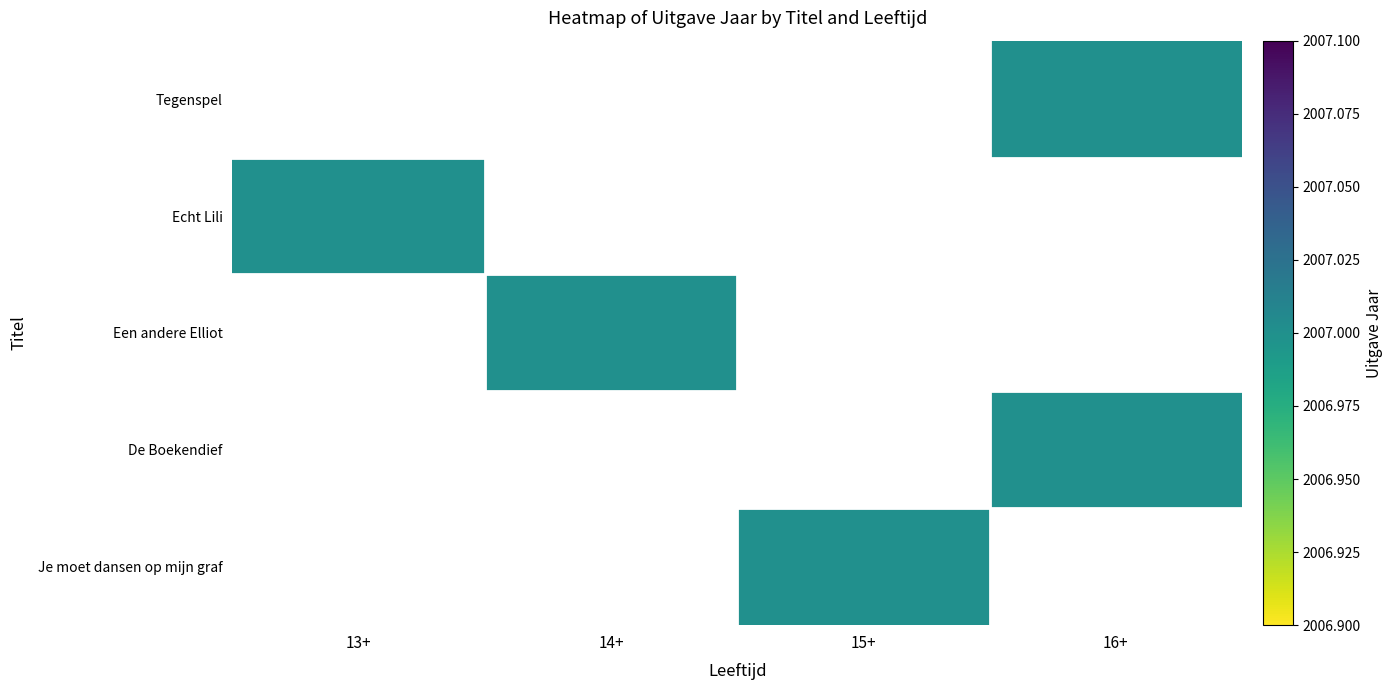

Rank the categories by Echt Lili value from highest to lowest.

13+, 14+, 15+, 16+